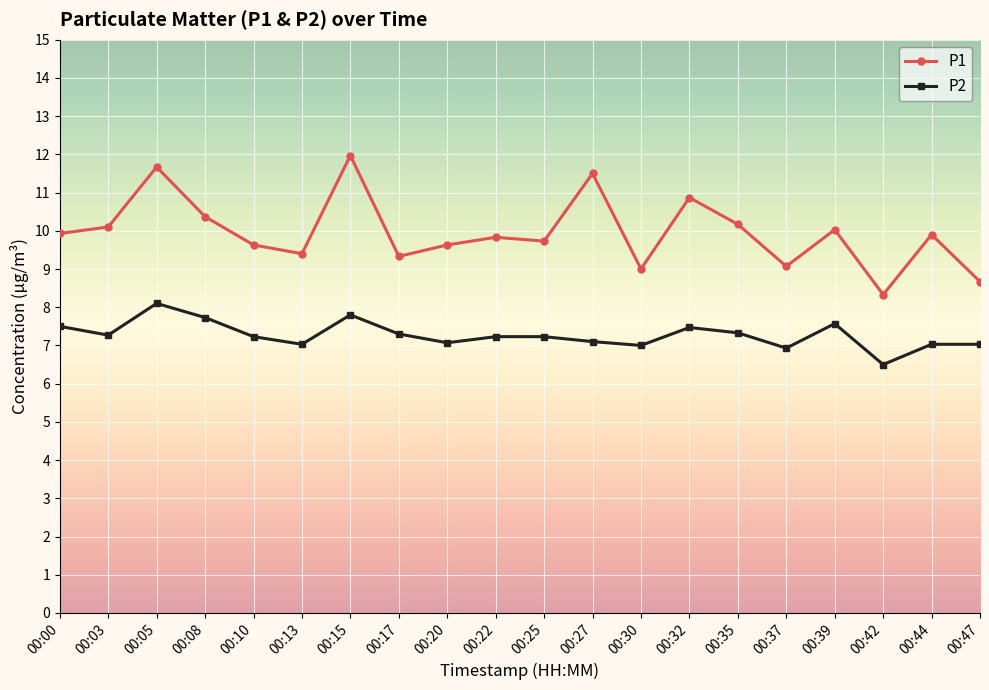

Does the chart display data point markers on the line(s)?

Yes